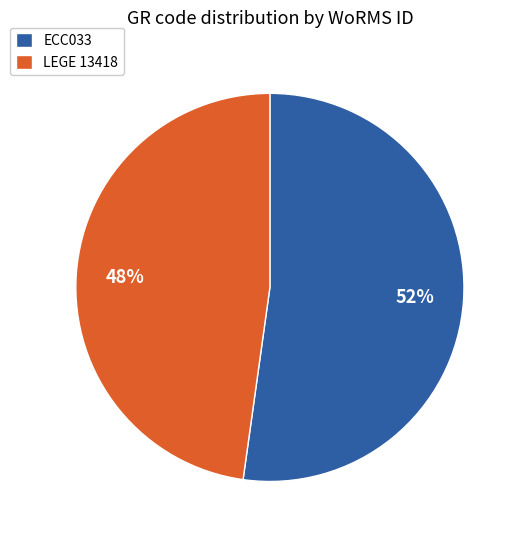

What is the ratio of the value at LEGE 13418 to the value at ECC033?

0.9